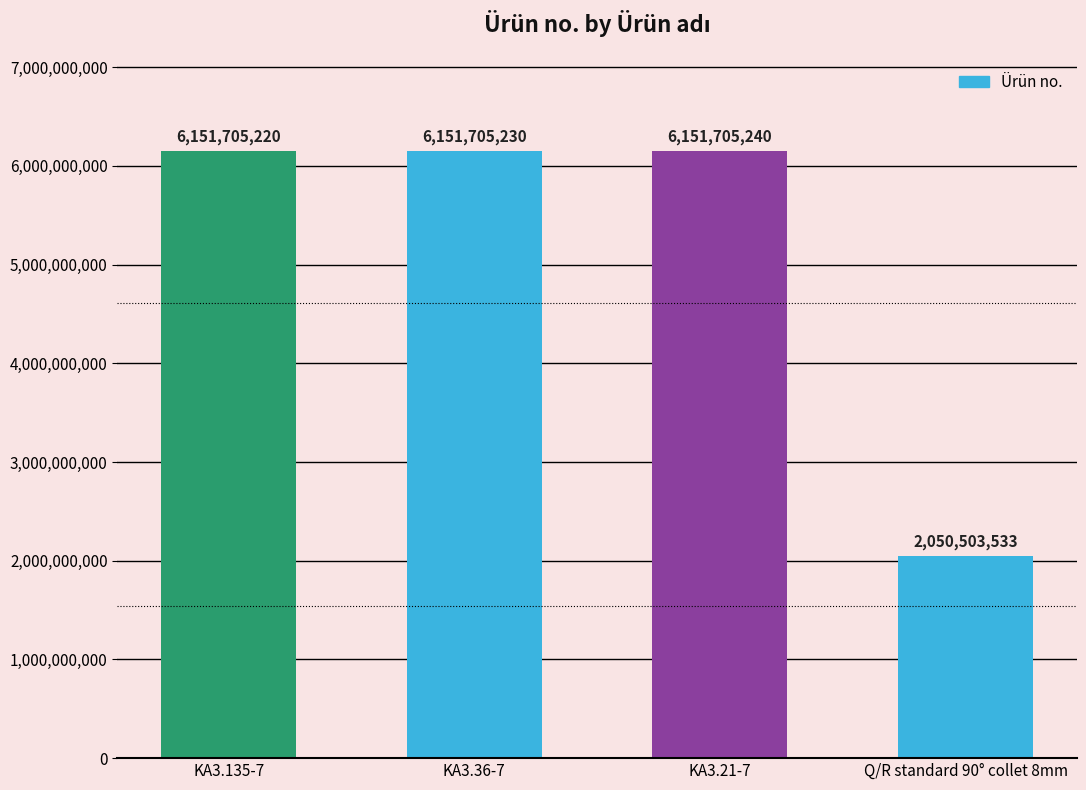

List the labels in order of value, smallest first.

Q/R standard 90° collet 8mm, KA3.135-7, KA3.36-7, KA3.21-7